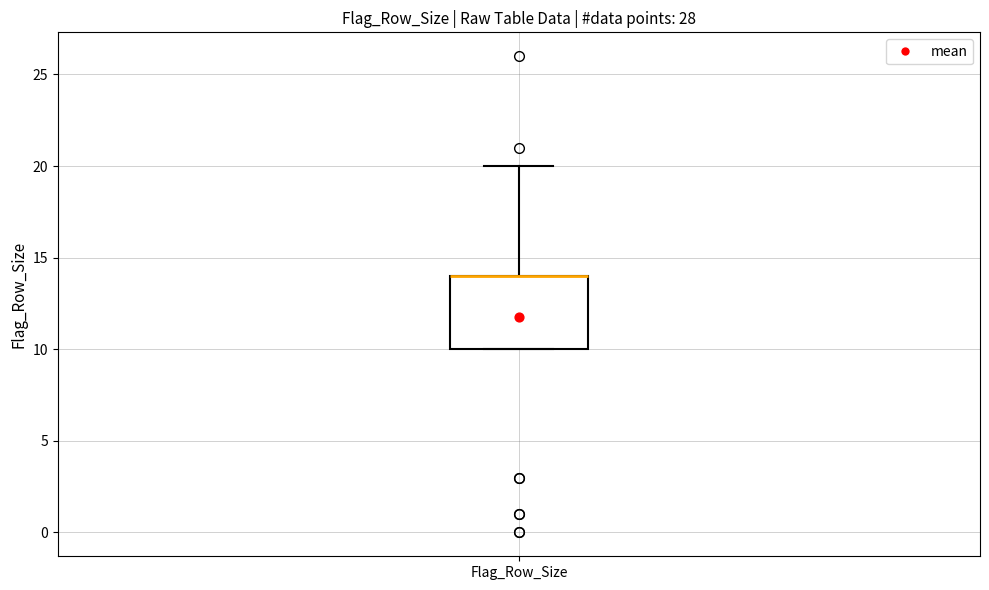

Where is the upper edge of the box for Flag_Row_Size on the y-axis? The values are not printed on the chart, so give them approximately, as read against the axis.

14